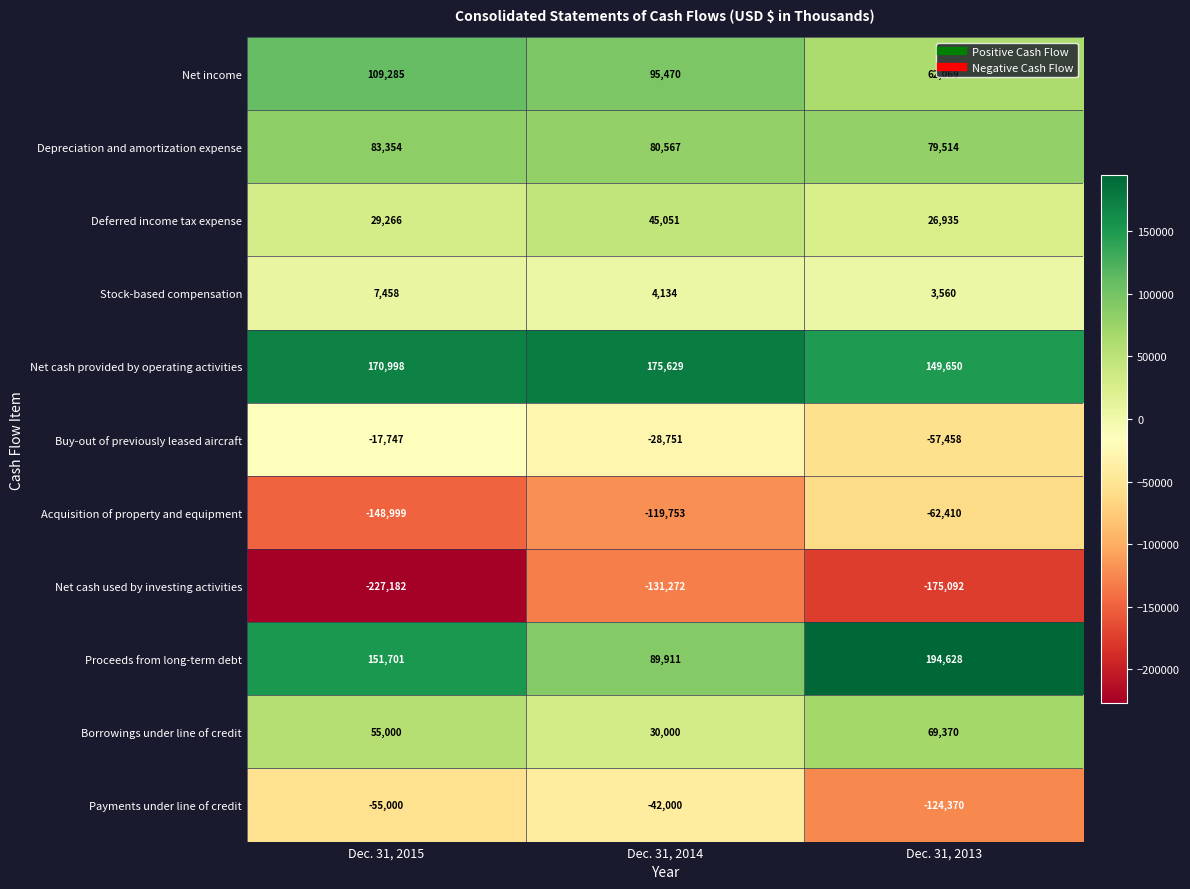

Is it true that Proceeds from long-term debt equals 130903 at Dec. 31, 2013?

False